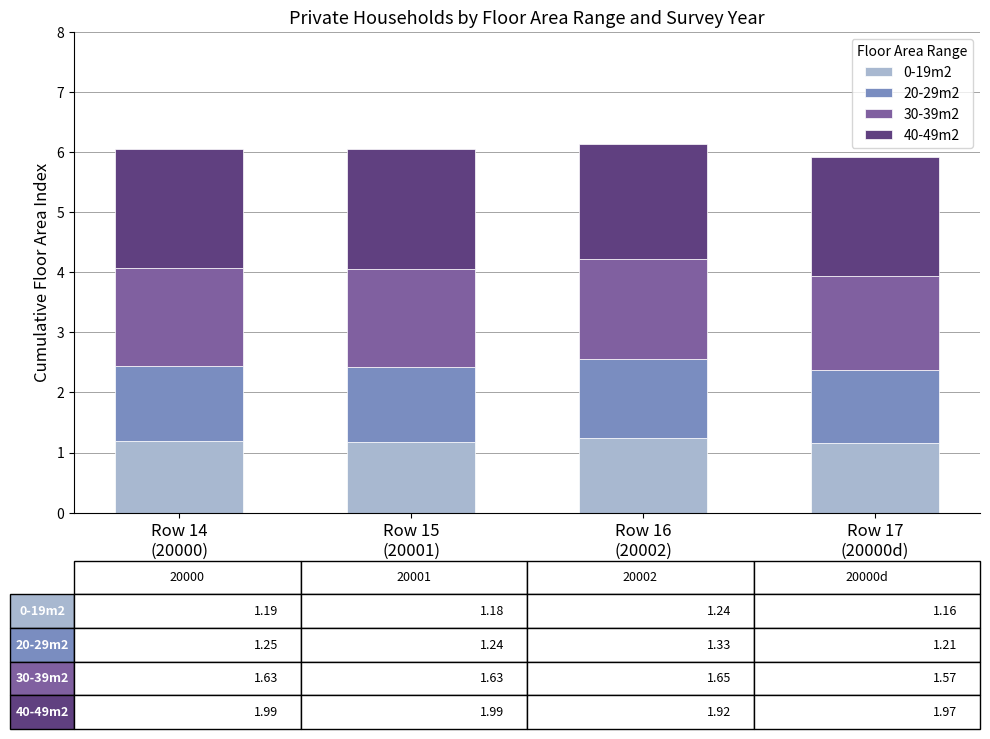

What is the maximum value for 0-19m2?

1.2